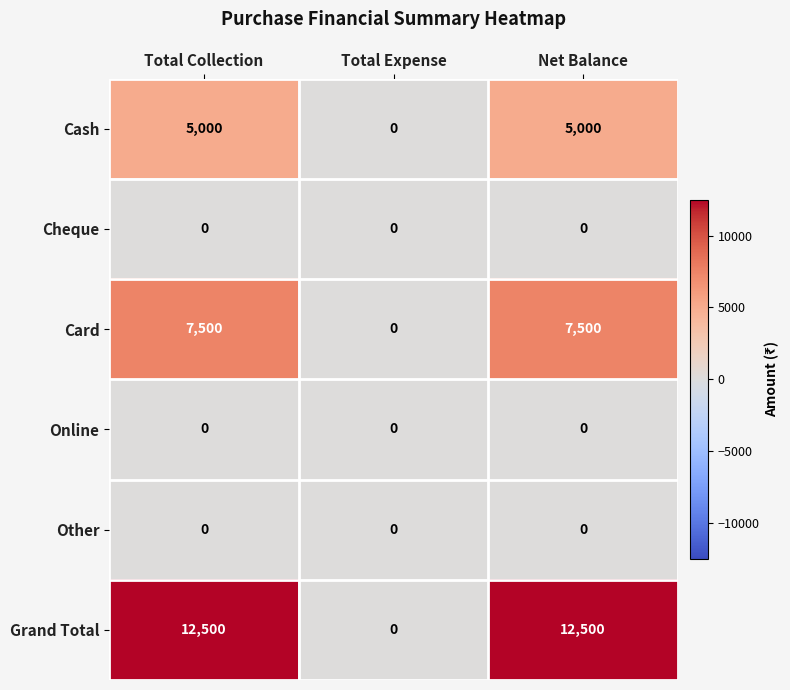

What is the difference between the highest and lowest values at Net Balance?

12500